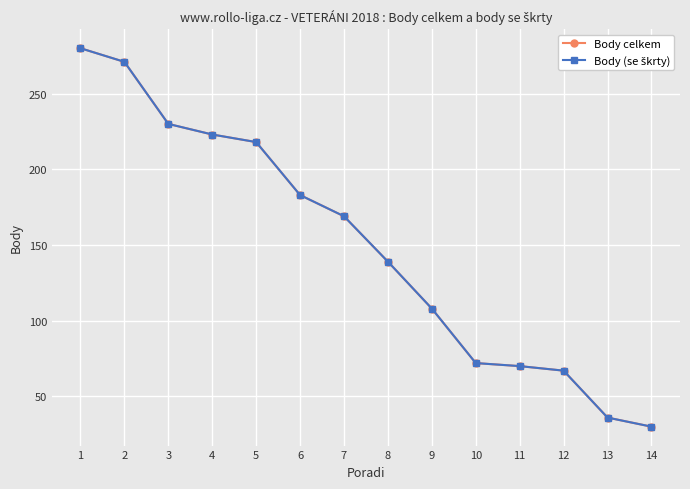

At which label is Body (se škrty) closest to 155?

7